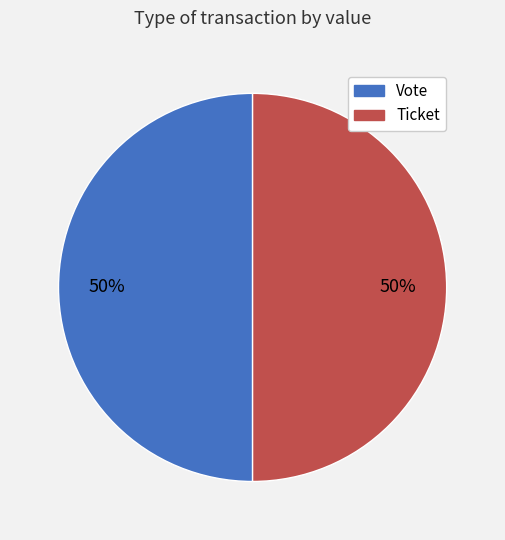

How many segments does this pie chart have?

2